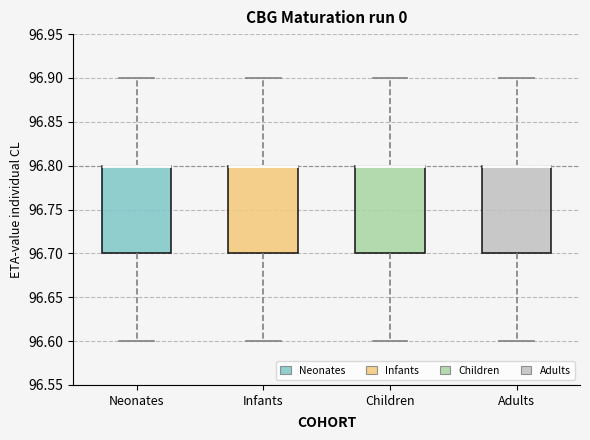

Where is the upper edge of the box for Neonates on the y-axis? The values are not printed on the chart, so give them approximately, as read against the axis.

96.8